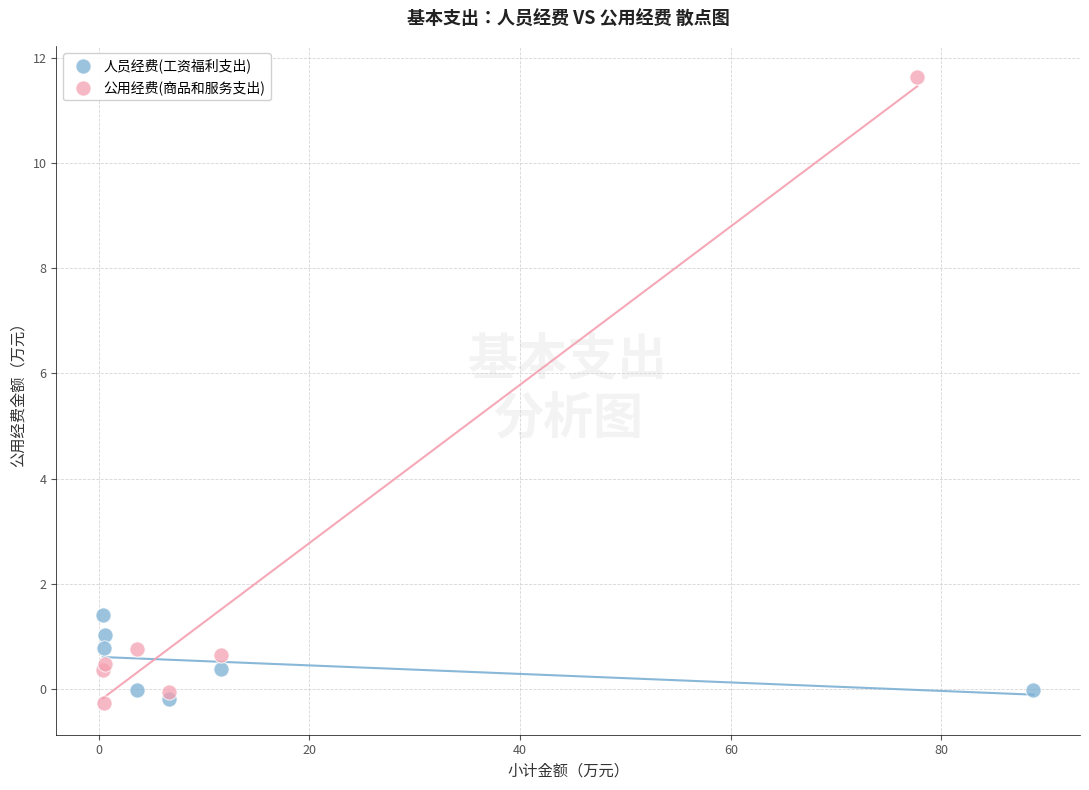

Which series has the widest spread of Y values?

公用经费(商品和服务支出)